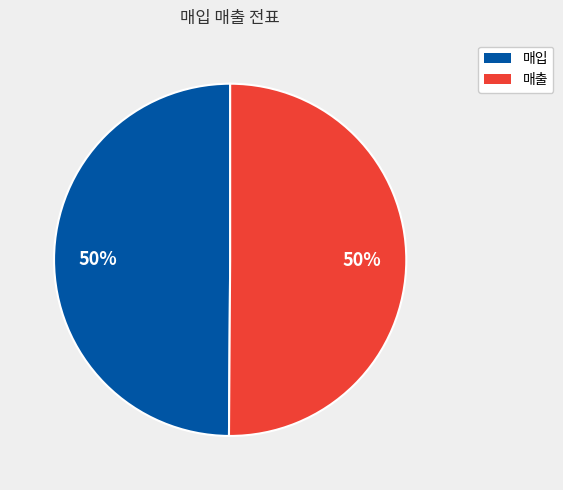

How many slices are in this pie chart?

2